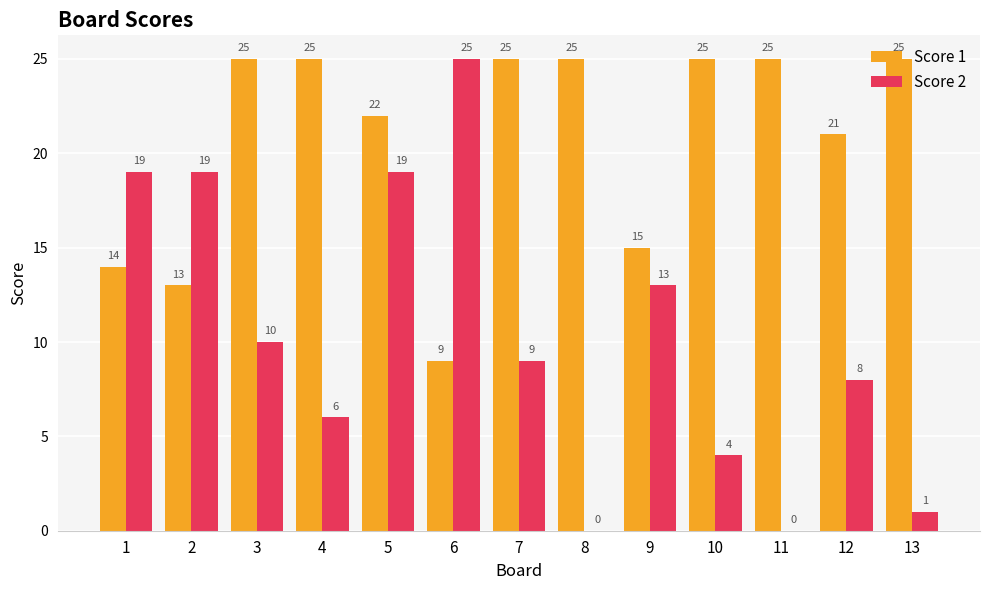

What is the sum of the Score 2 values at 8 and 2?

19